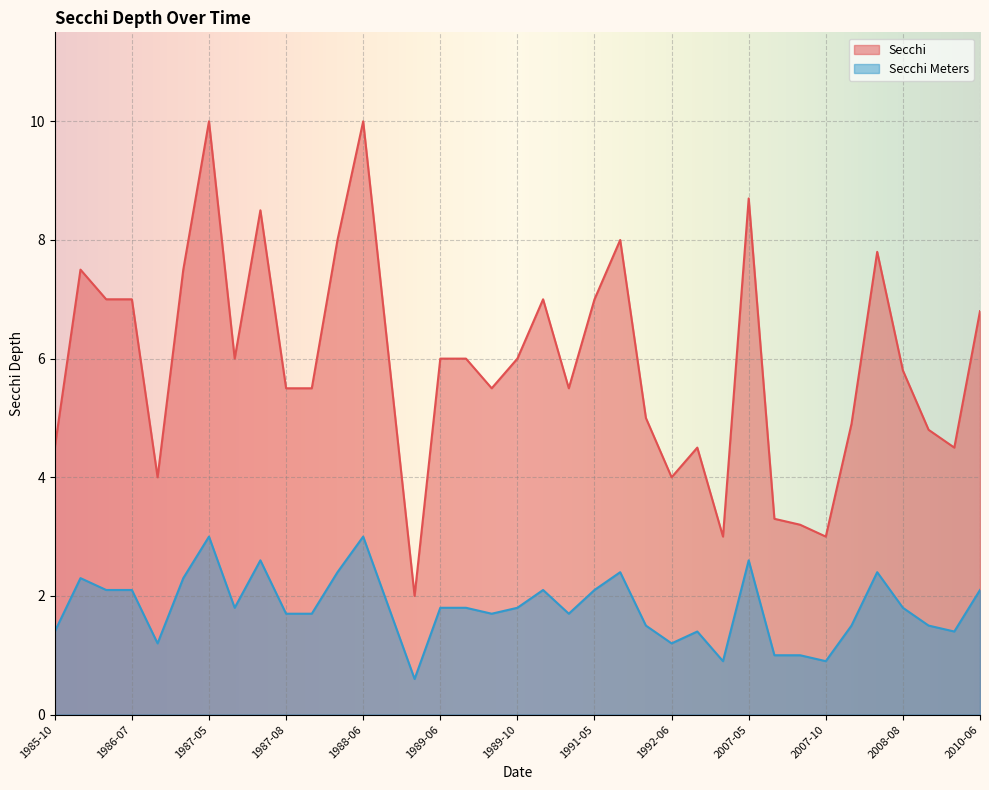

What is the minimum value for Secchi Meters?

0.6